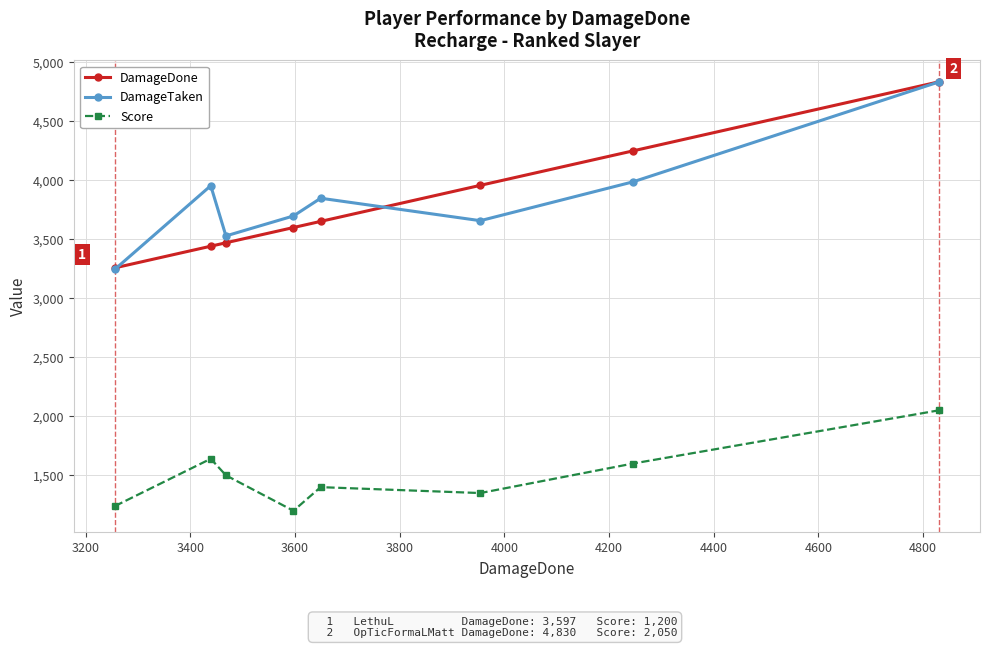

At how many categories does at least one series exceed 2180?

8